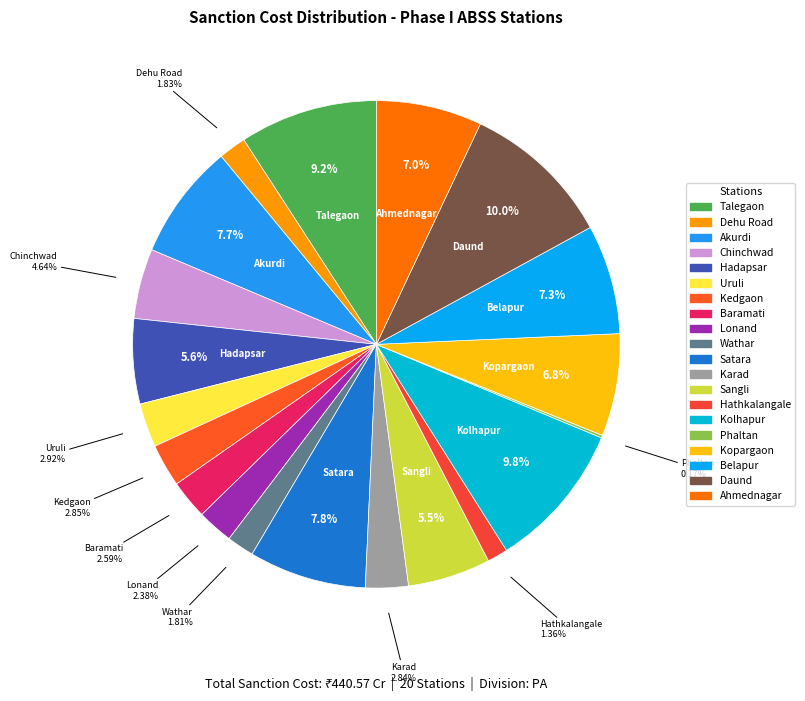

What is the ratio of the value at Ahmednagar to the value at Wathar?

3.9